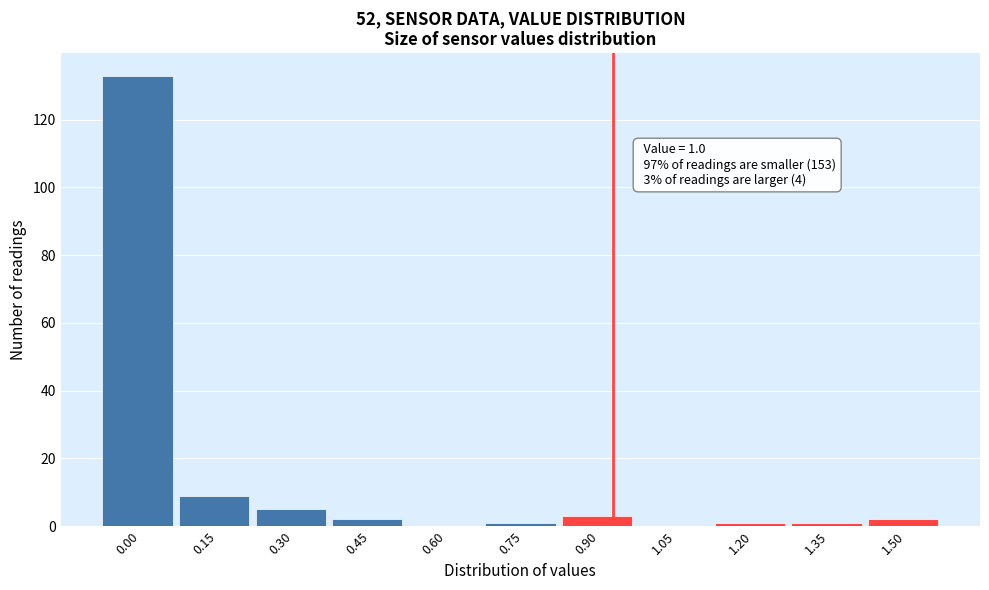

Reading right to left, what are all the values shown in this chart?

1.50=2	1.35=1	1.20=1	1.05=0	0.90=3	0.75=1	0.60=0	0.45=2	0.30=5	0.15=9	0.00=133